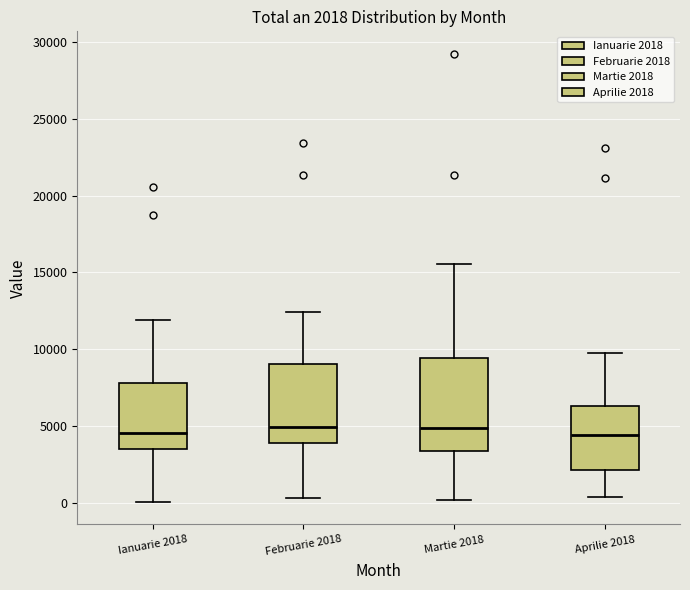

Comparing the boxes themselves (not the whiskers), which one is the tallest?

Martie 2018